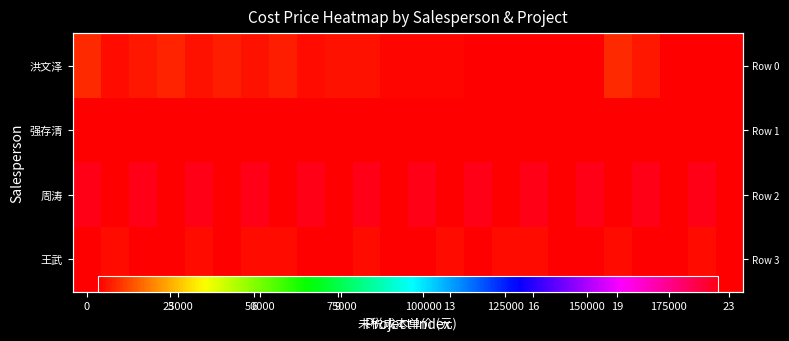

What is the greatest value displayed?

190000.0